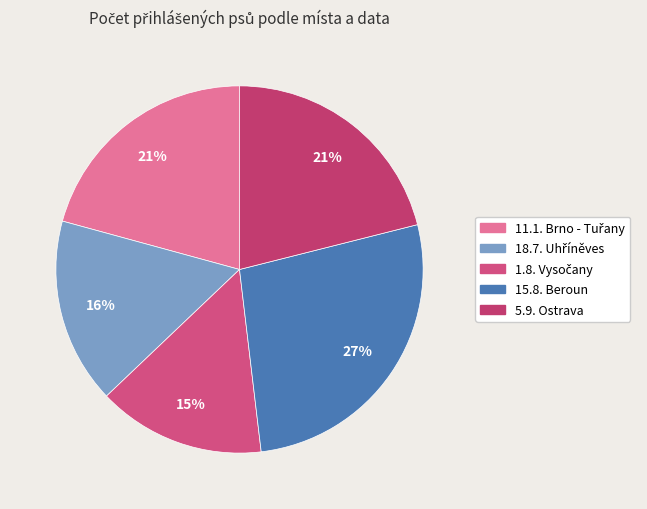

Rank the categories by value from lowest to highest.

1.8. Vysočany, 18.7. Uhříněves, 11.1. Brno - Tuřany, 5.9. Ostrava, 15.8. Beroun